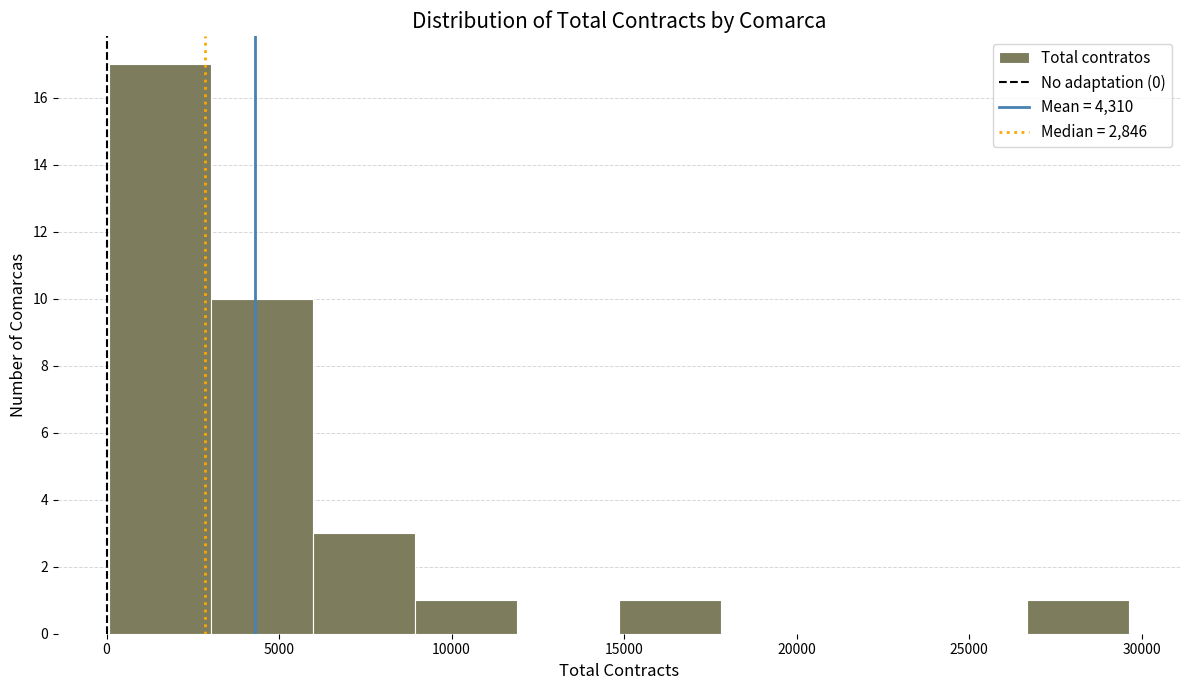

Reading left to right, transcribe this chart: for each bar, give the range it covers on the x-axis and its height. Neither the bar edges nor the heights are printed on the chart, so give them approximately, as read against the axes.

0 to 3000: 17
3000 to 6000: 10
6000 to 9000: 3
9000 to 12000: 1
12000 to 15000: 0
15000 to 18000: 1
18000 to 21000: 0
21000 to 23500: 0
23500 to 26500: 0
26500 to 29500: 1